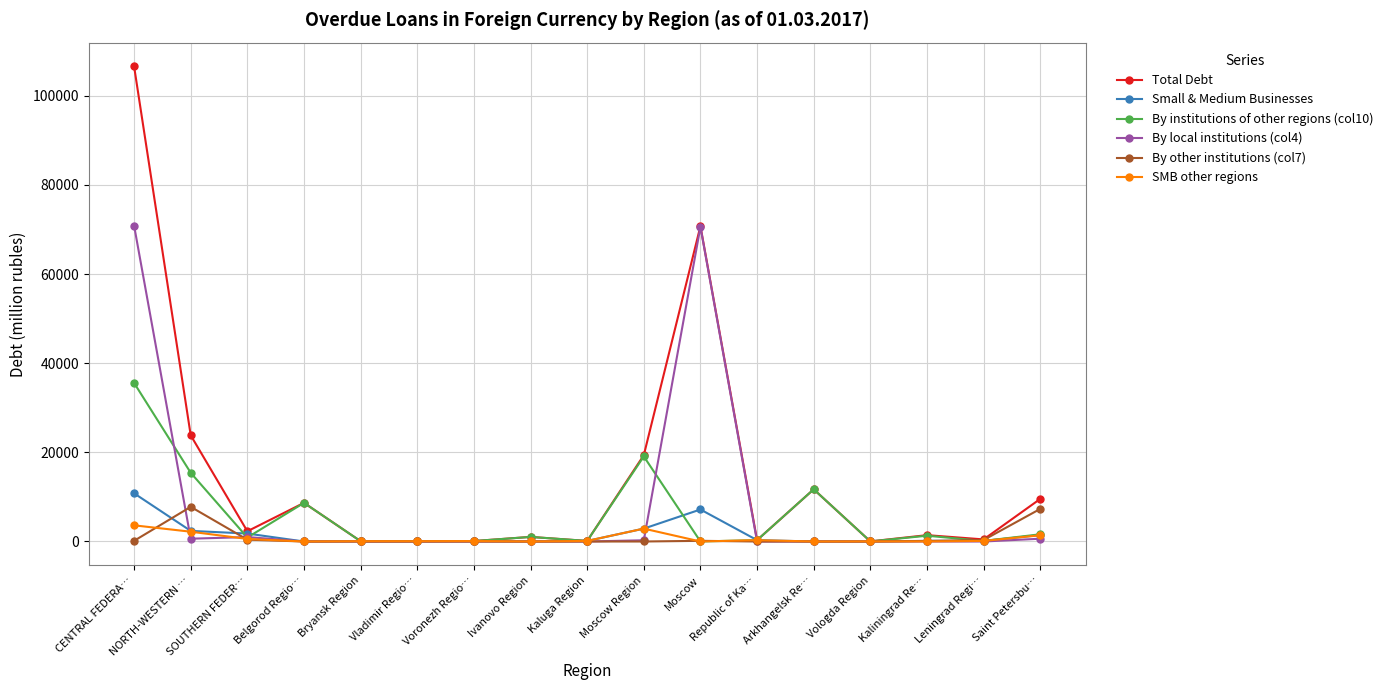

At which category does the chart reach its peak across all series?

CENTRAL FEDERA…